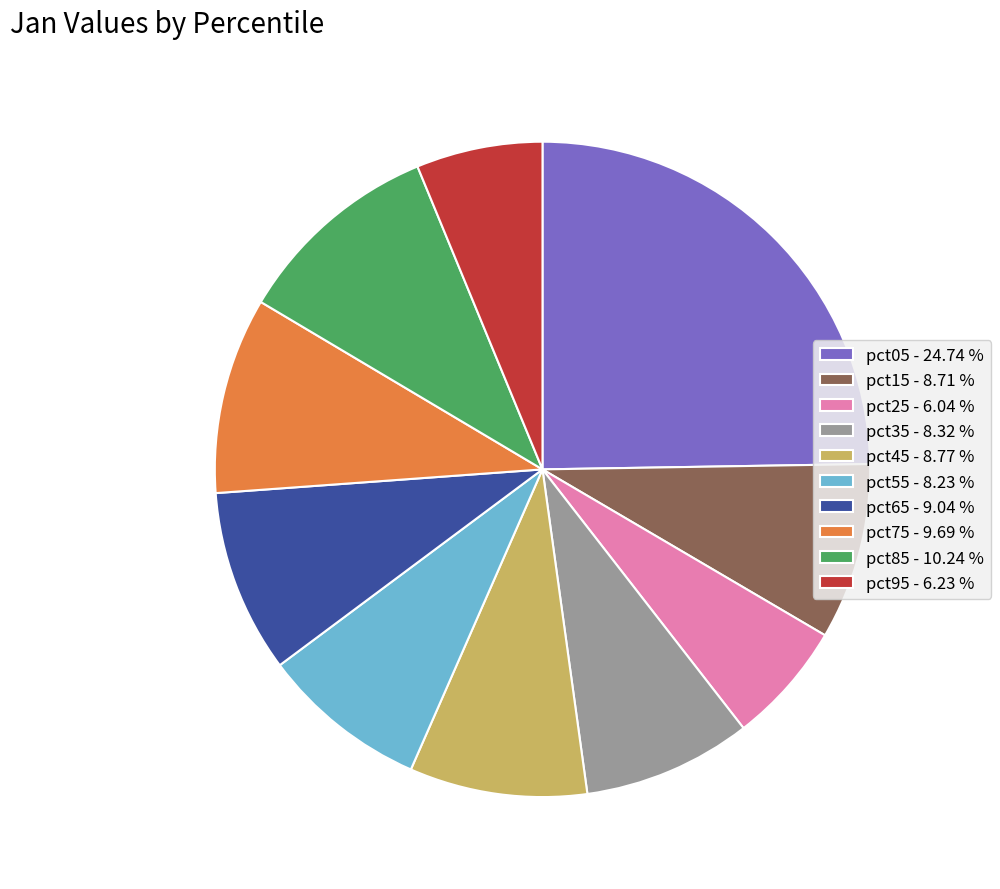

Is it true that pct95 is 6% of the pie?

True